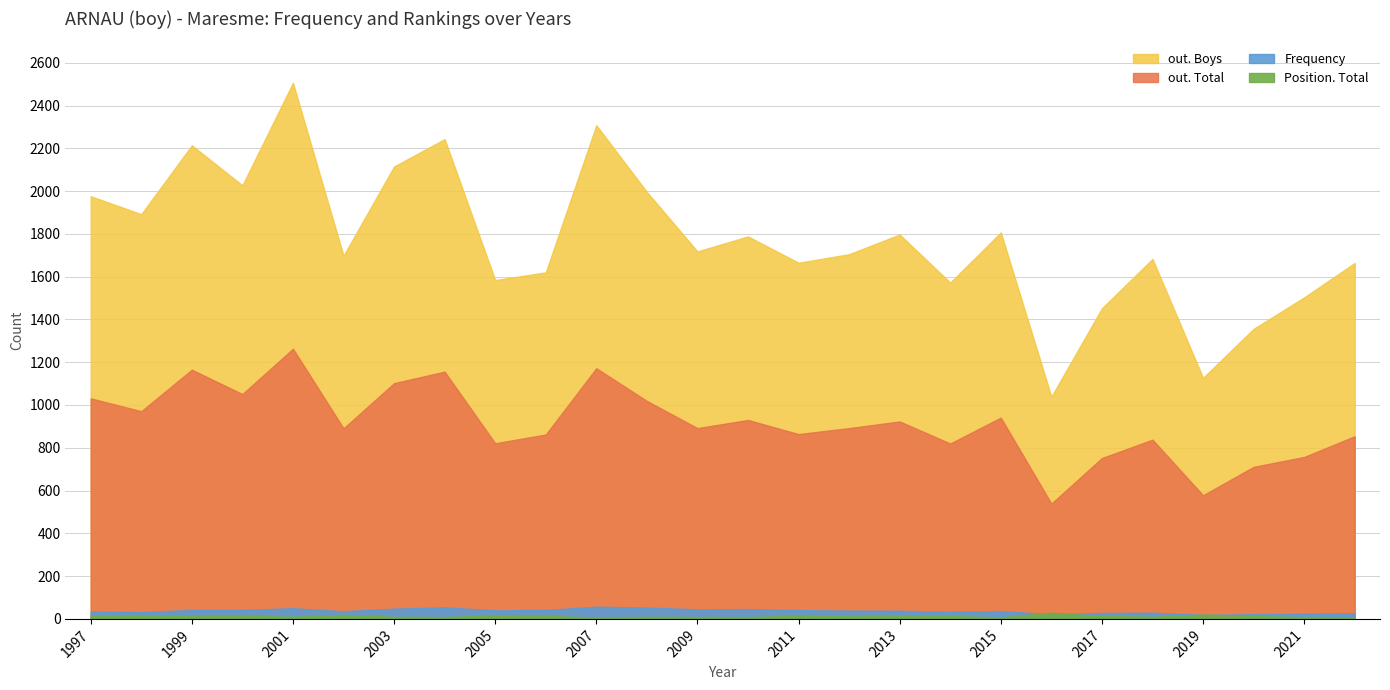

The out. Total series shows 1263 at 2001. True or false?

True